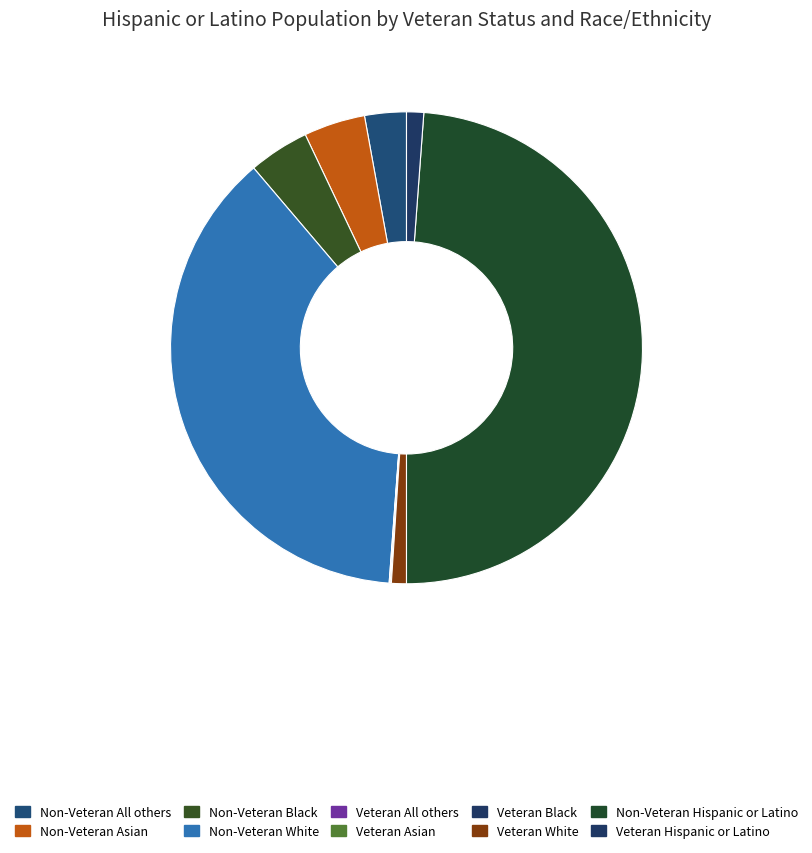

Which has a higher value, Non-Veteran Black or Veteran Asian?

Non-Veteran Black